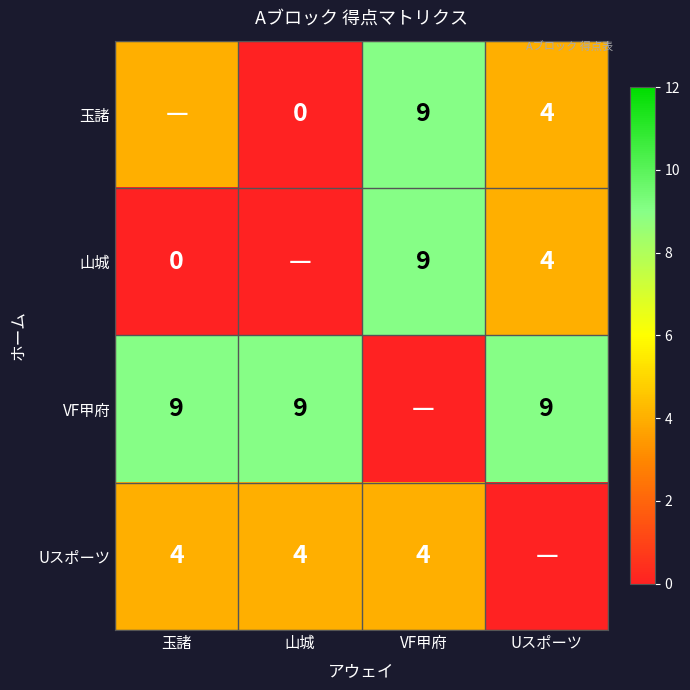

What is the sum of the 山城 values at Uスポーツ and 玉諸?

4